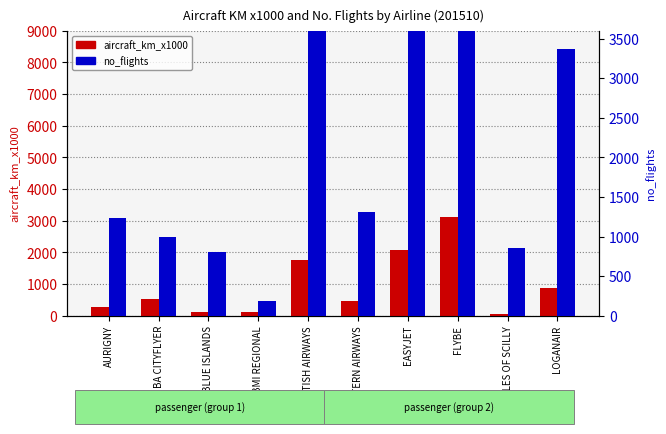

Between BLUE ISLANDS and EASYJET, which is larger?

EASYJET